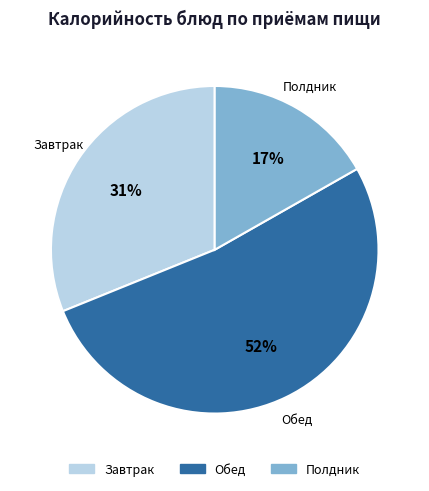

Does any single category account for the majority?

Yes